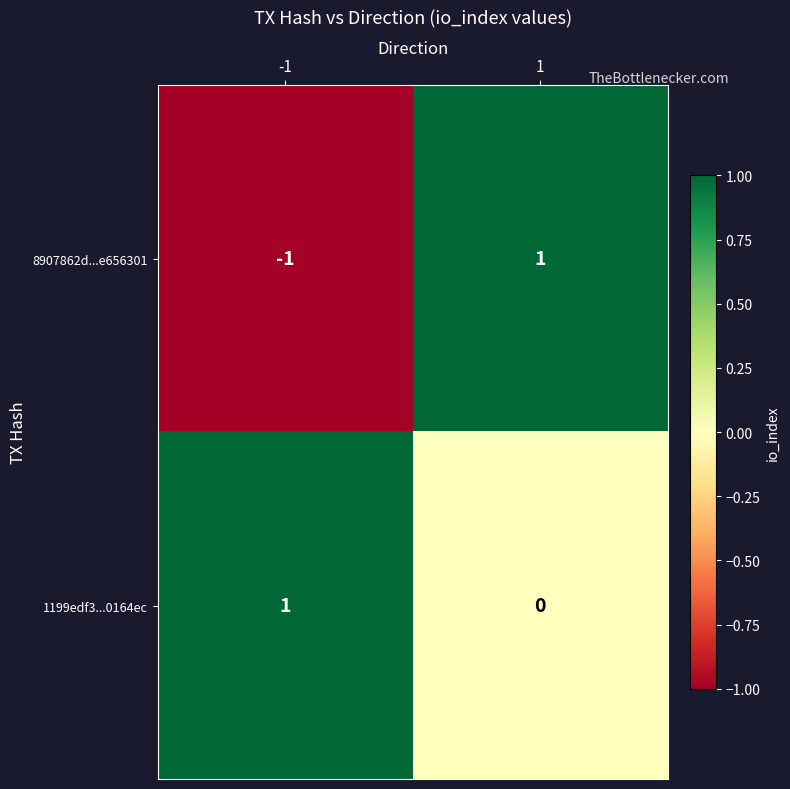

At how many categories does at least one series exceed 0?

2